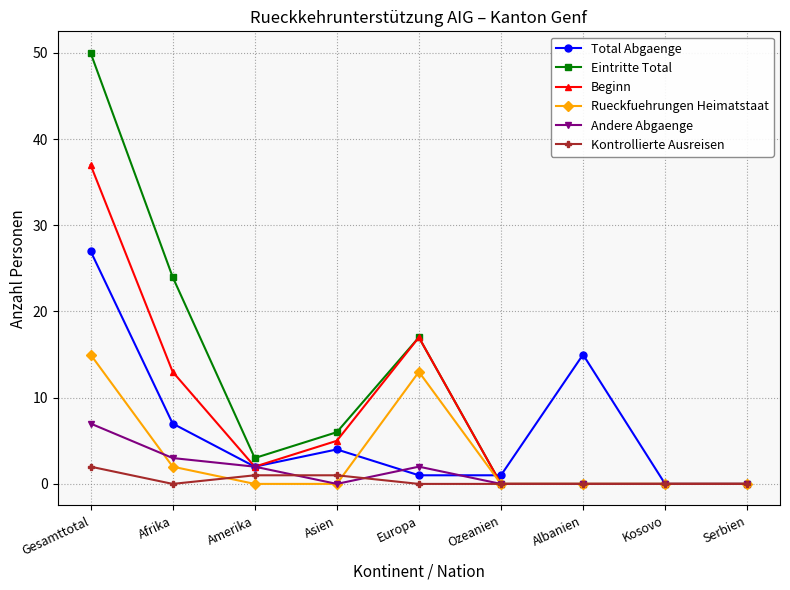

How many series are shown in this chart?

6